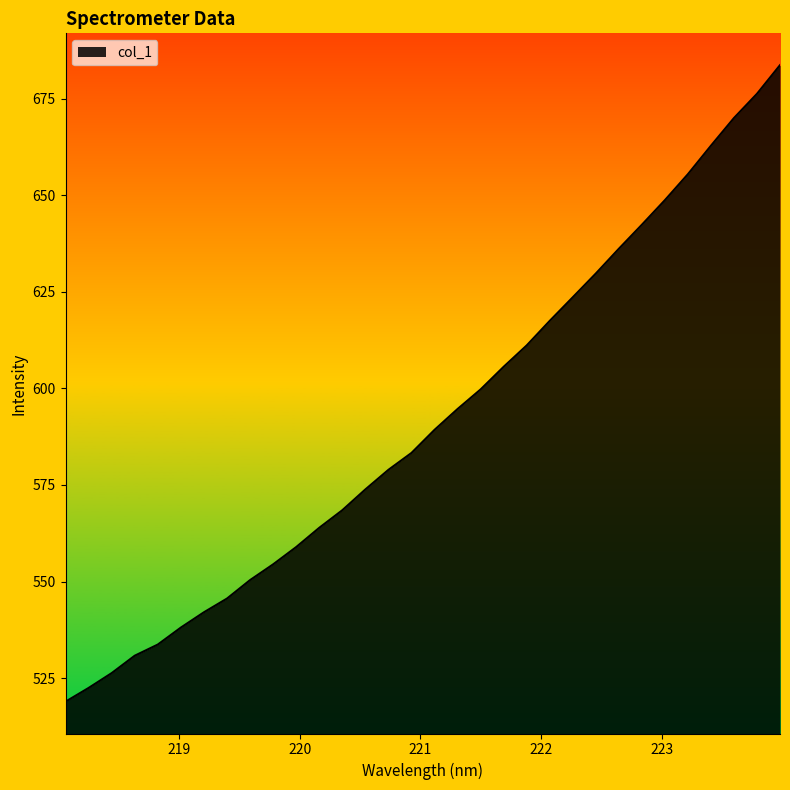

What is the greatest value displayed?

683.7